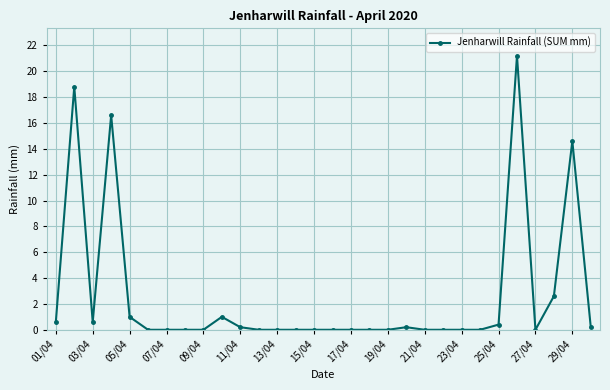

What is the value of the 29th point from the left?

14.6